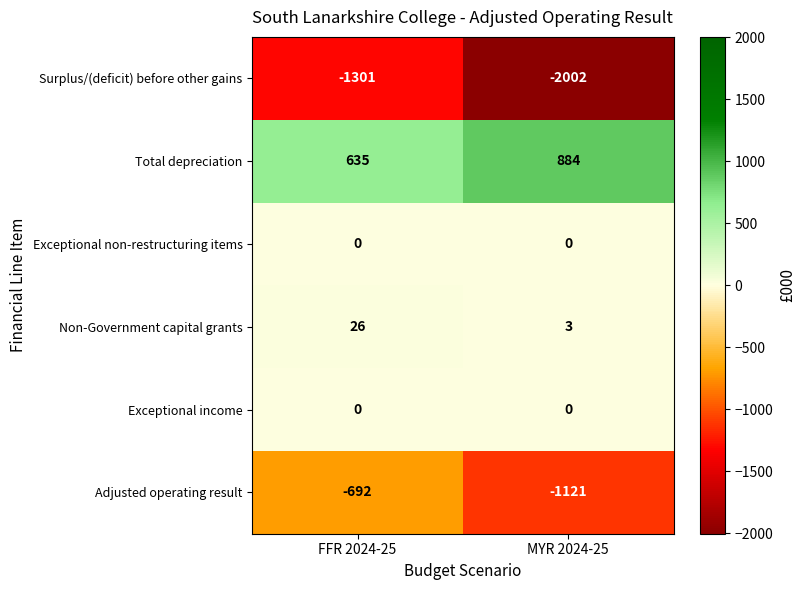

Reading right to left, list all the values displayed in this chart.

Surplus/(deficit) before other gains: MYR 2024-25=-2002	FFR 2024-25=-1301
Total depreciation: MYR 2024-25=884	FFR 2024-25=635
Exceptional non-restructuring items: MYR 2024-25=0	FFR 2024-25=0
Non-Government capital grants: MYR 2024-25=3	FFR 2024-25=26
Exceptional income: MYR 2024-25=0	FFR 2024-25=0
Adjusted operating result: MYR 2024-25=-1121	FFR 2024-25=-692